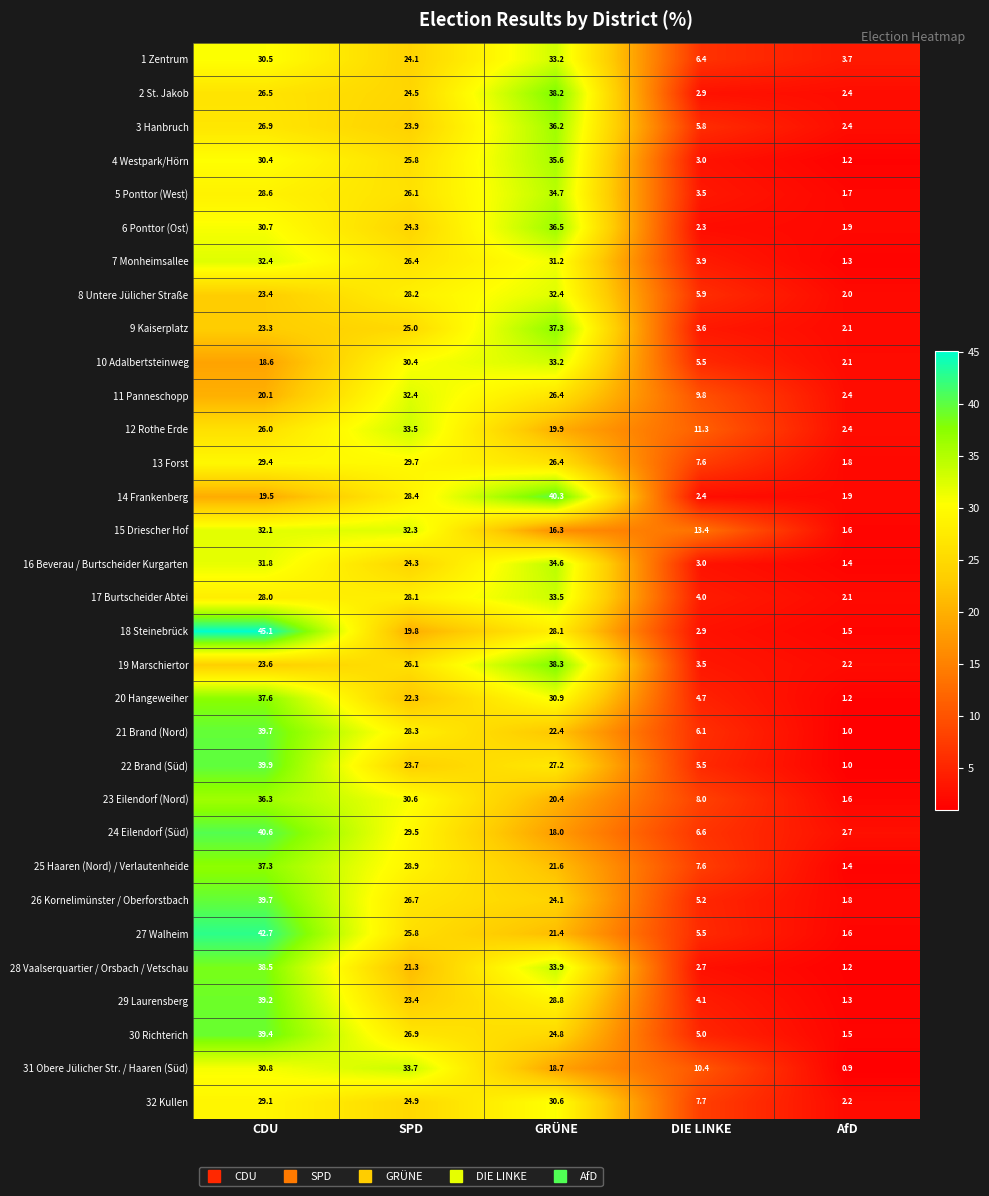

Which category has the highest value across all series?

CDU